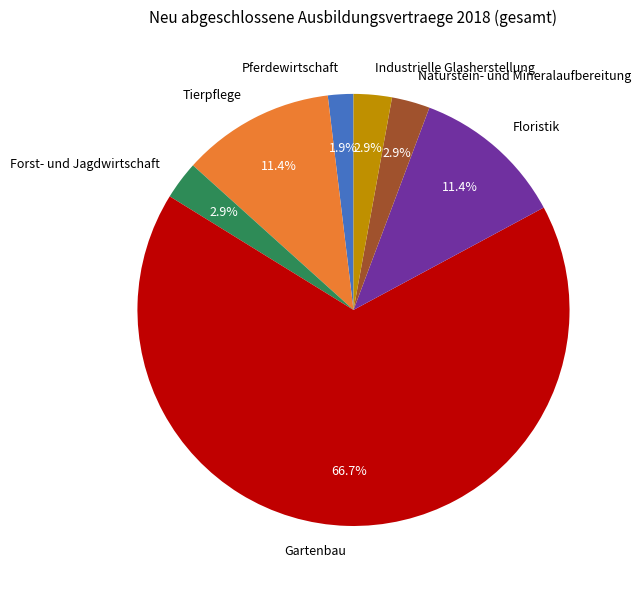

How many slices are in this pie chart?

7